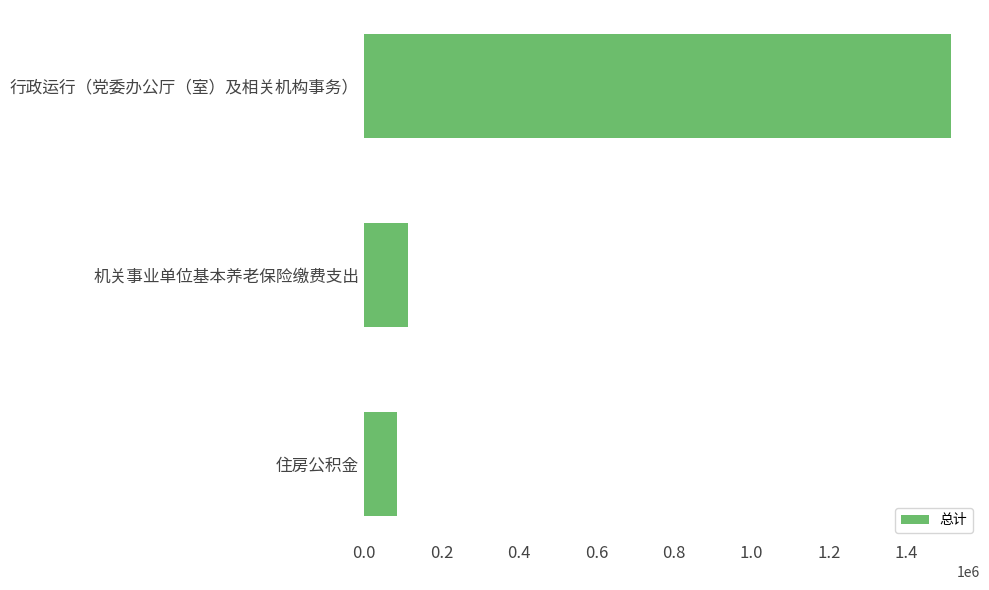

What is the difference between the second highest and minimum values?

28465.4